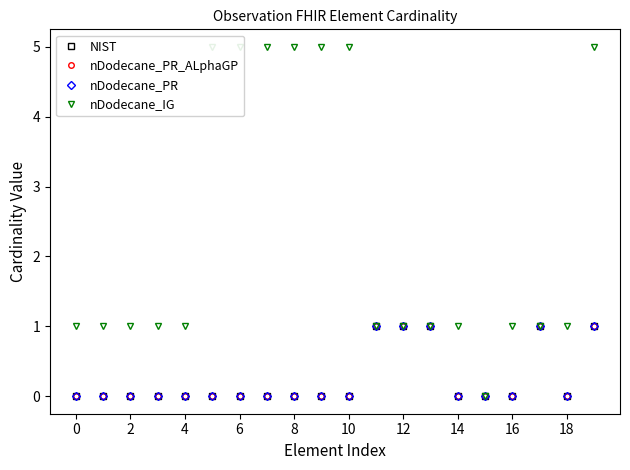

Is it true that NIST equals 0.0 at 10?

True